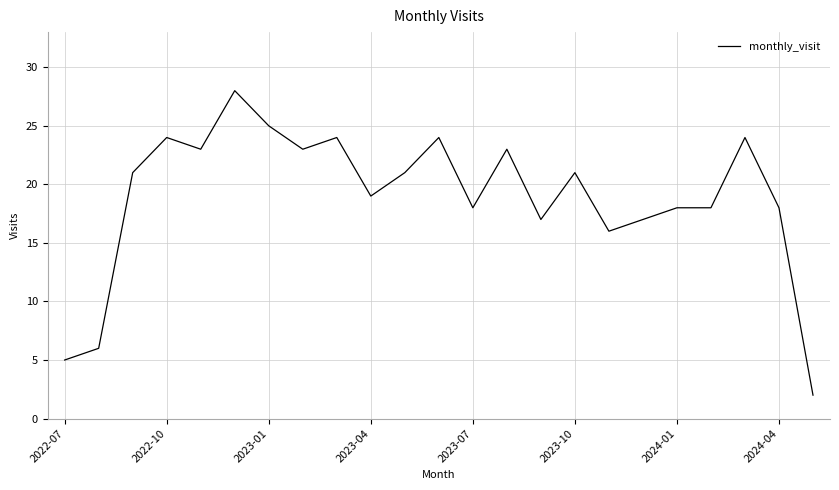

Does the chart have visible grid lines?

Yes